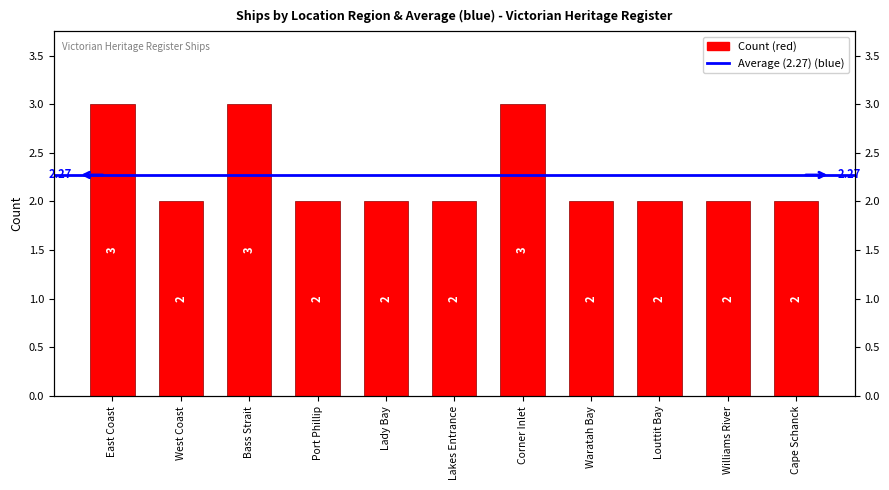

Reading left to right, list all the values displayed in this chart.

East Coast=3	West Coast=2	Bass Strait=3	Port Phillip=2	Lady Bay=2	Lakes Entrance=2	Corner Inlet=3	Waratah Bay=2	Louttit Bay=2	Williams River=2	Cape Schanck=2